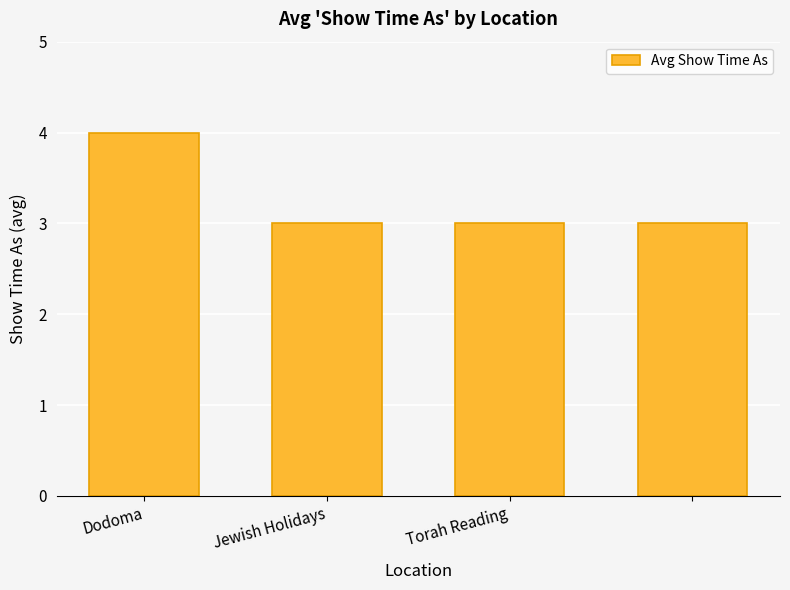

How many values are between 3 and 4?

4